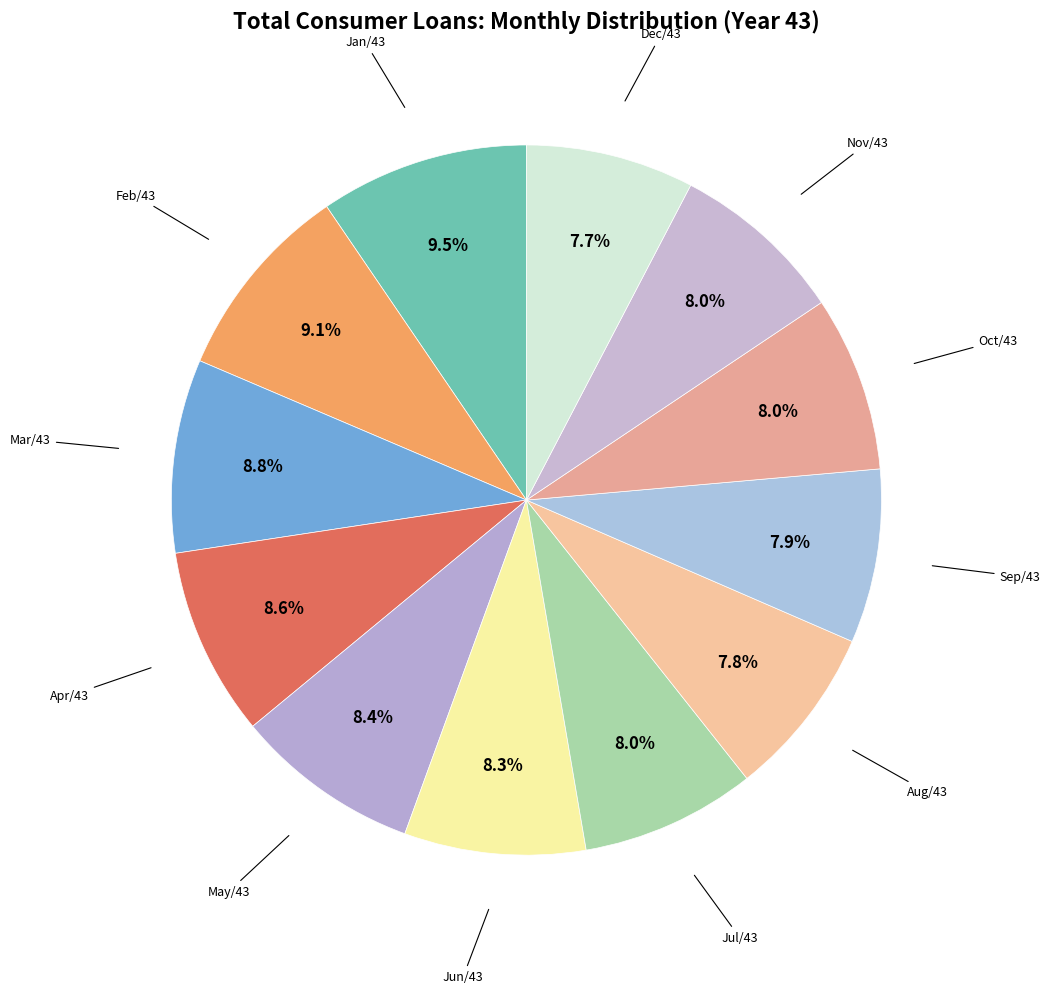

Count the number of slices in the pie.

12